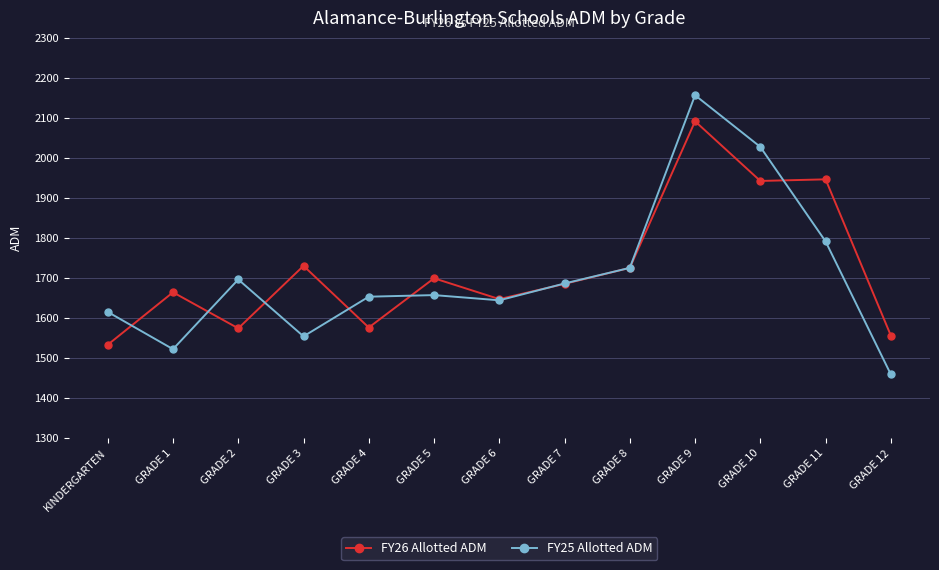

At how many categories does at least one series exceed 2014?

2